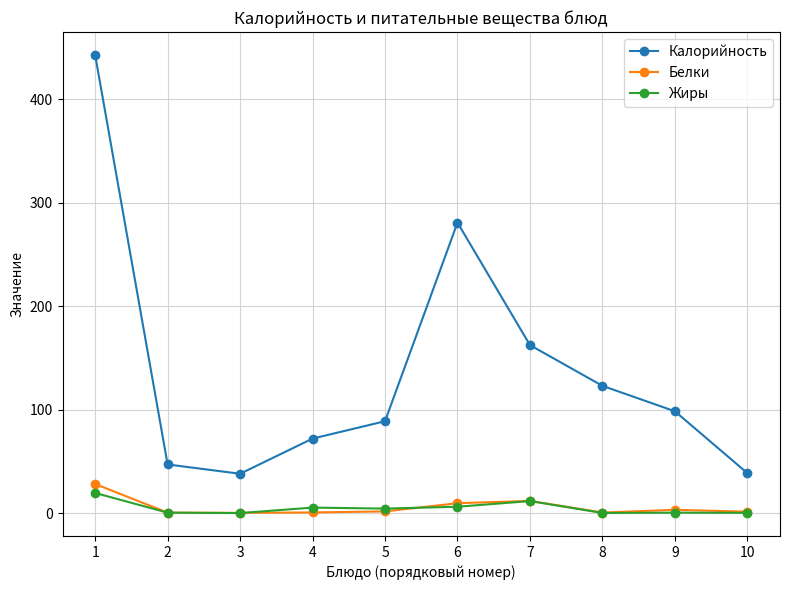

True or false: Жиры and Калорийность cross at least once.

False